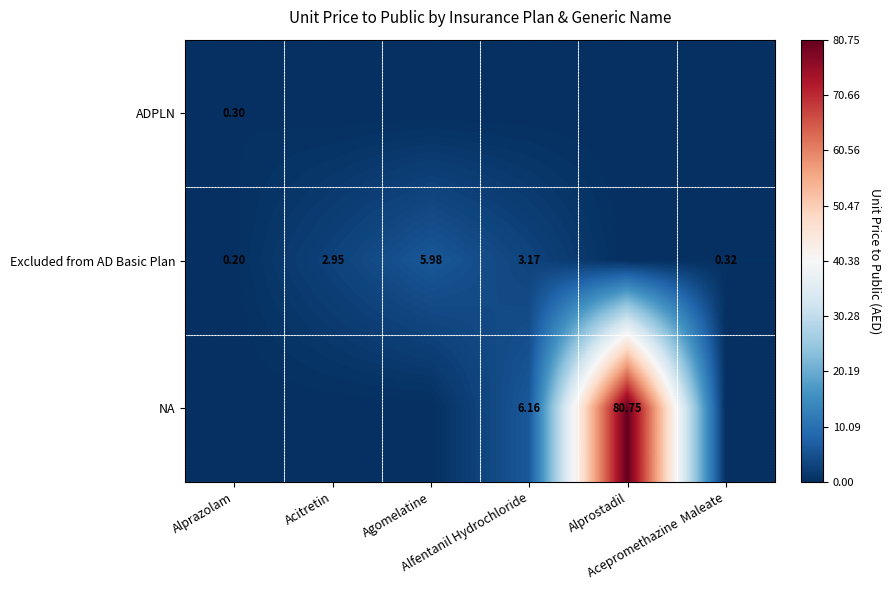

What is the difference between the maximum and minimum values in the NA series?

80.8